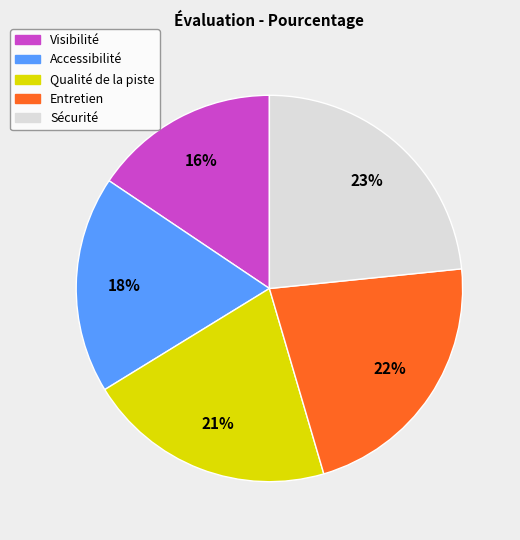

To the nearest percent, what is the average slice percentage?

20%